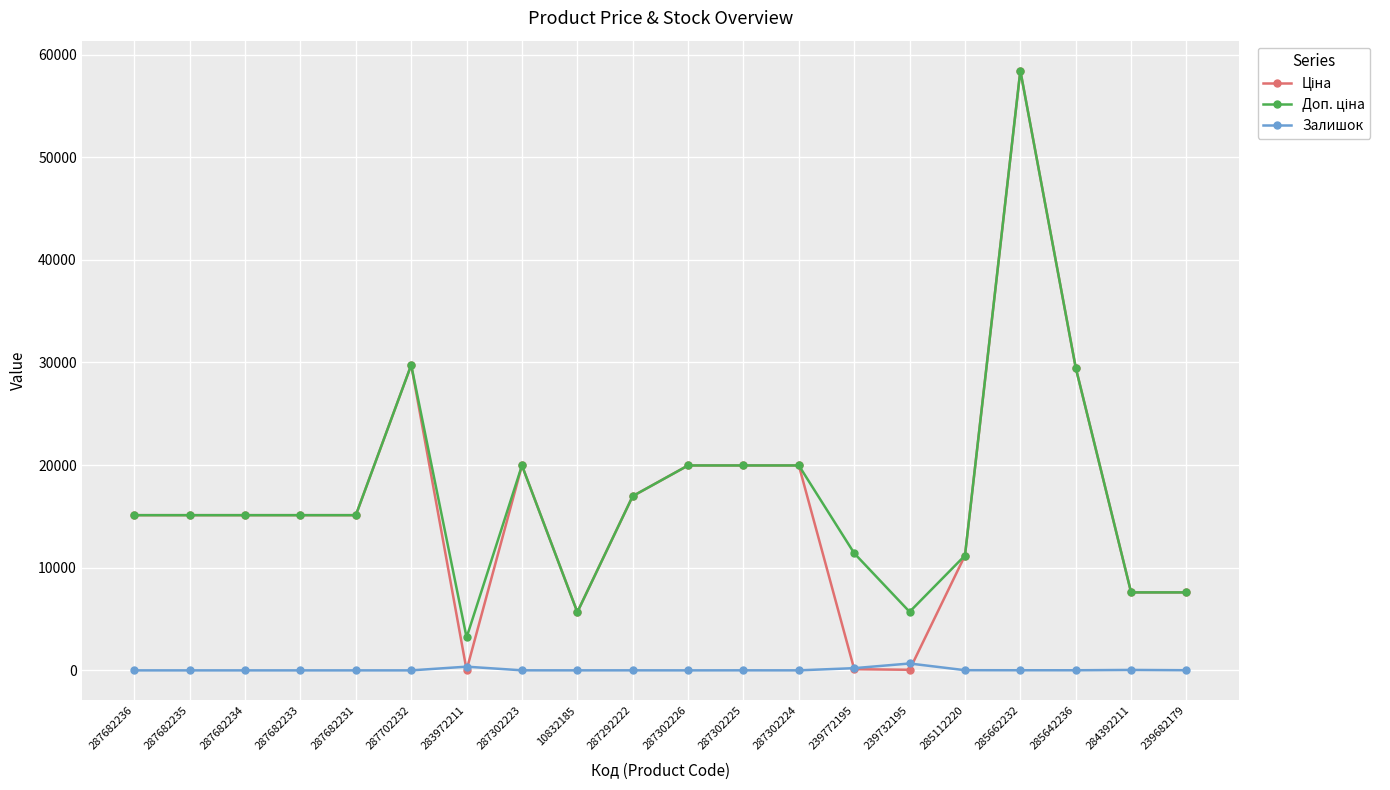

What is the maximum value for Залишок?

670.0